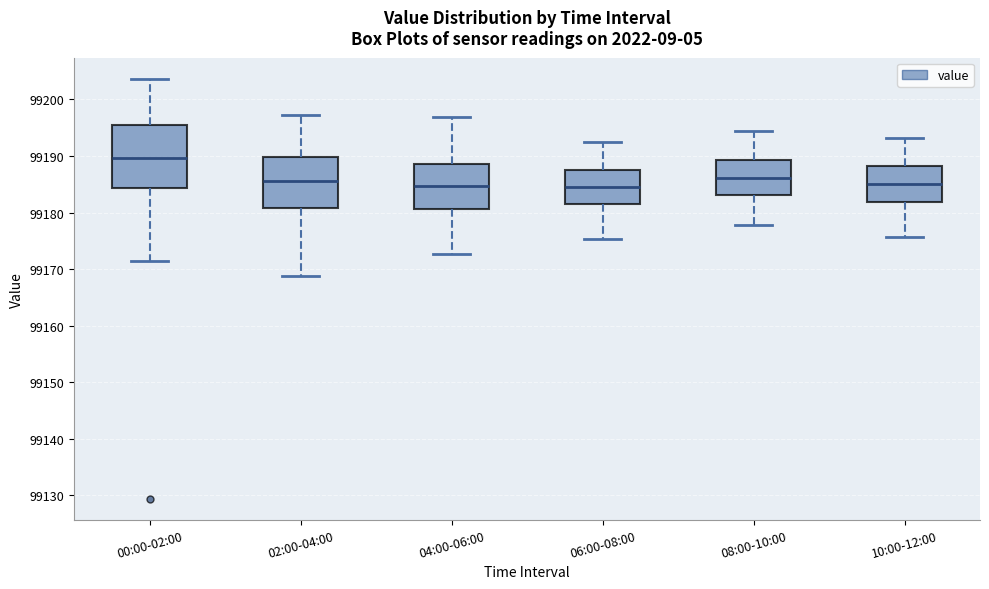

Reading left to right, read every box against the y-axis: the position of its median line, the range the box covers, and the ends of its whiskers. The values are not printed on the chart, so give them approximately, as read against the axis.

00:00-02:00: median 99190, box 99184 to 99195, whiskers 99171 to 99204
02:00-04:00: median 99186, box 99181 to 99190, whiskers 99169 to 99197
04:00-06:00: median 99185, box 99181 to 99189, whiskers 99173 to 99197
06:00-08:00: median 99185, box 99181 to 99188, whiskers 99175 to 99192
08:00-10:00: median 99186, box 99183 to 99189, whiskers 99178 to 99194
10:00-12:00: median 99185, box 99182 to 99188, whiskers 99176 to 99193